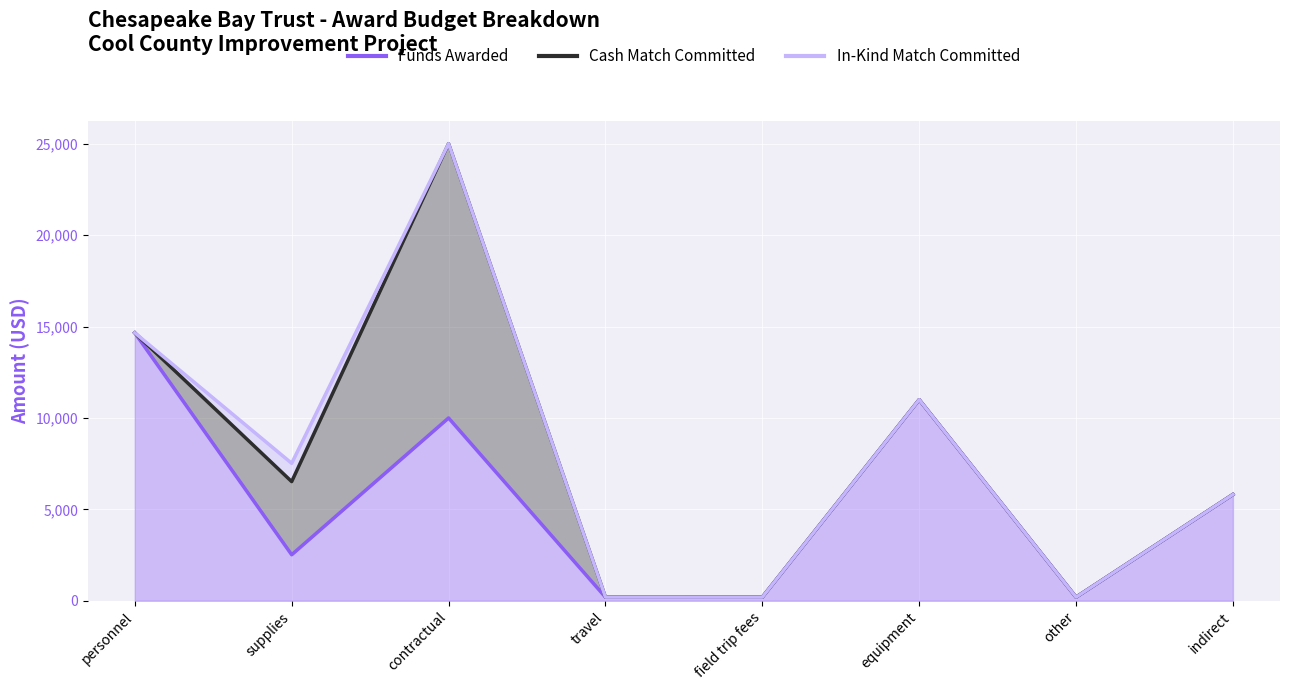

The Cash Match Committed series shows 44826 at contractual. True or false?

False